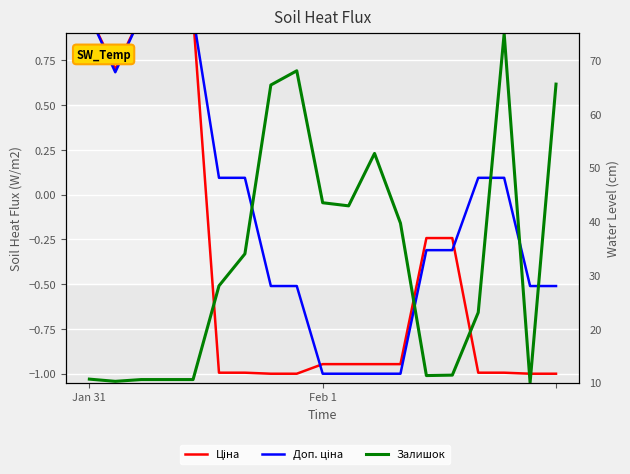

Read the Ціна value at 15.

-1.0